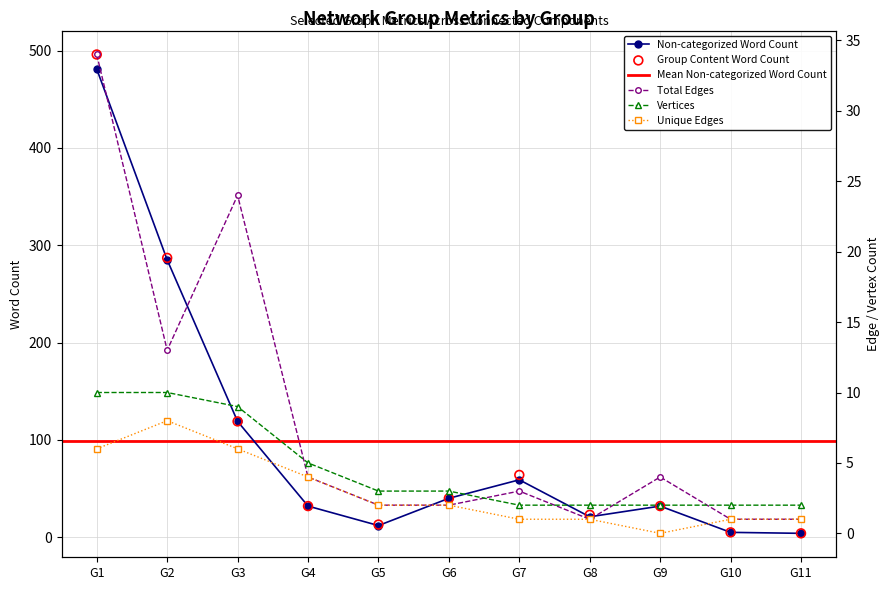

Which series has the widest spread of Y values?

Group Content Word Count